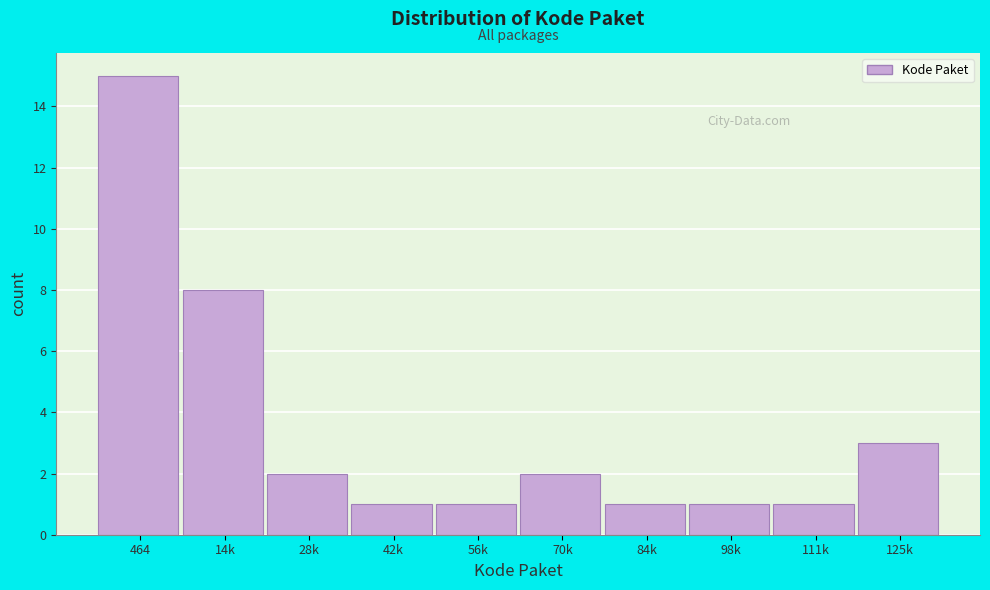

Reading left to right, transcribe all the data shown in this chart.

15	8	2	1	1	2	1	1	1	3